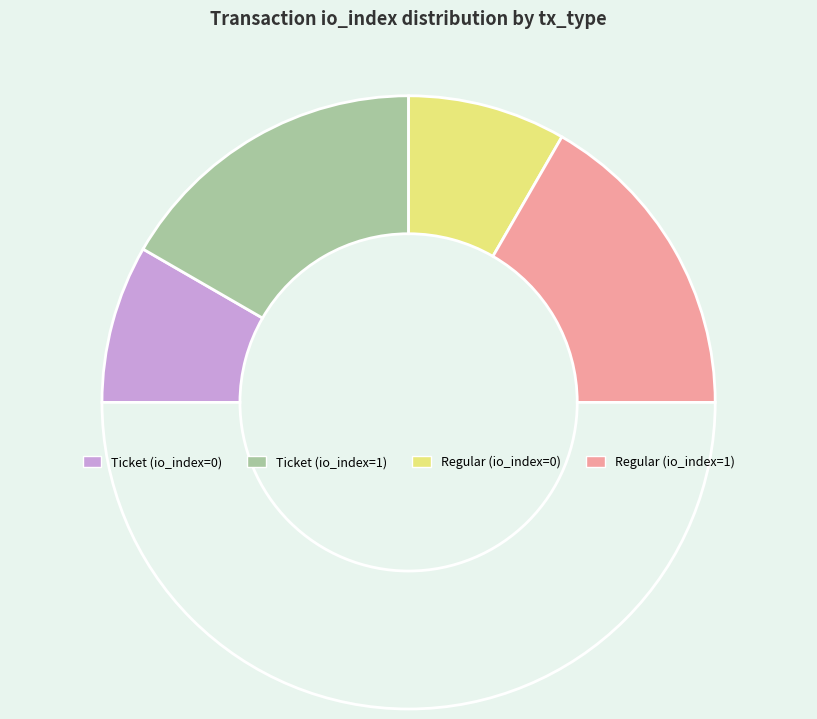

How many segments does this pie chart have?

5